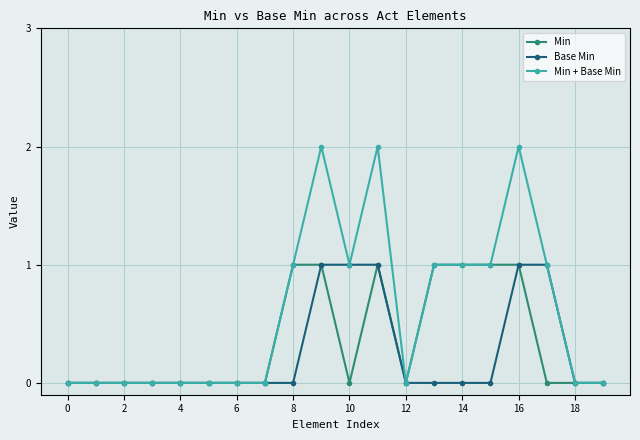

How many data points does each series have?

20